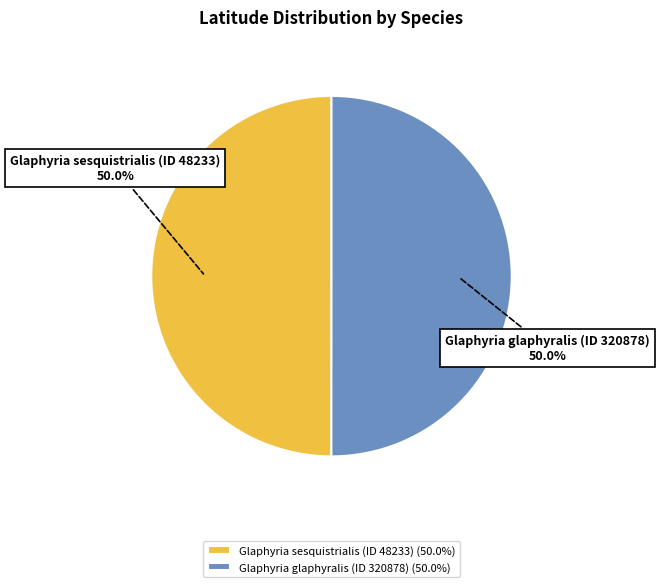

What is the ratio of the value at Glaphyria glaphyralis (ID 320878) to the value at Glaphyria sesquistrialis (ID 48233)?

1.0